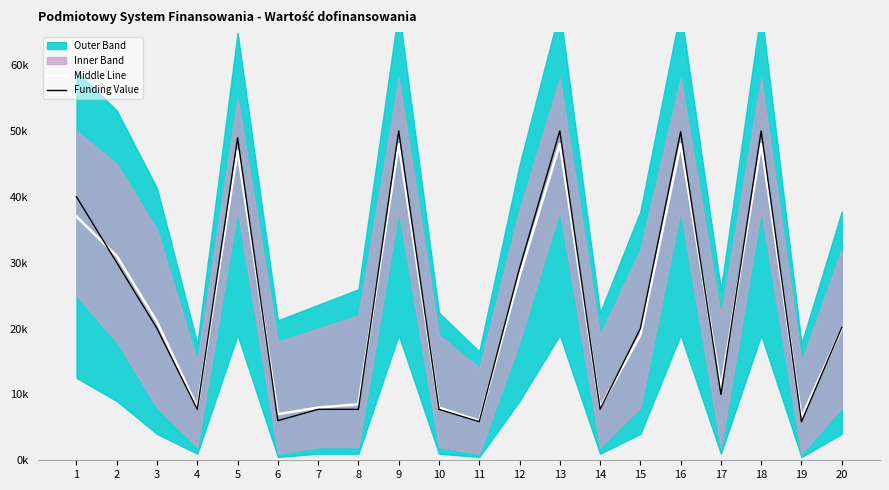

Which series ends up on top after the final intersection of Middle Line and Funding Value?

Funding Value